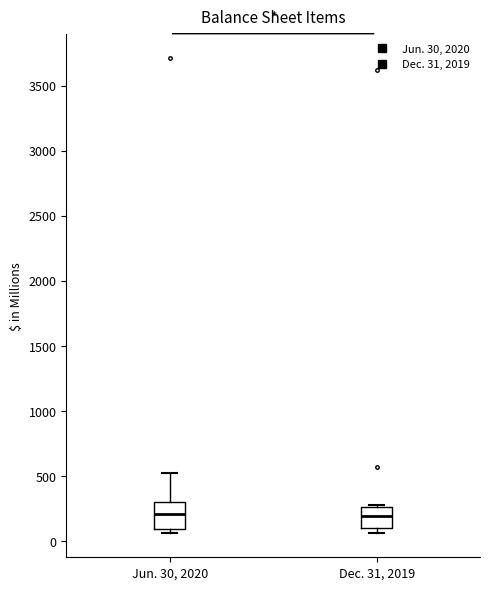

Reading left to right, transcribe this box plot: for each box, give where its median line is, the range the box spans, and where its two whiskers end, as read against the y-axis. The values are not printed on the chart, so give them approximately, as read against the axis.

Jun. 30, 2020: median 200, box 100 to 300, whiskers 50 to 550
Dec. 31, 2019: median 200, box 100 to 250, whiskers 50 to 300